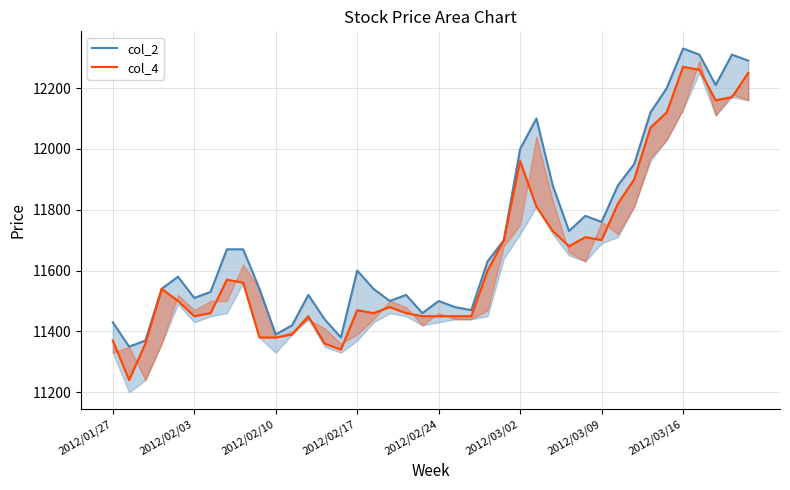

How many categories are shown in the chart?

40